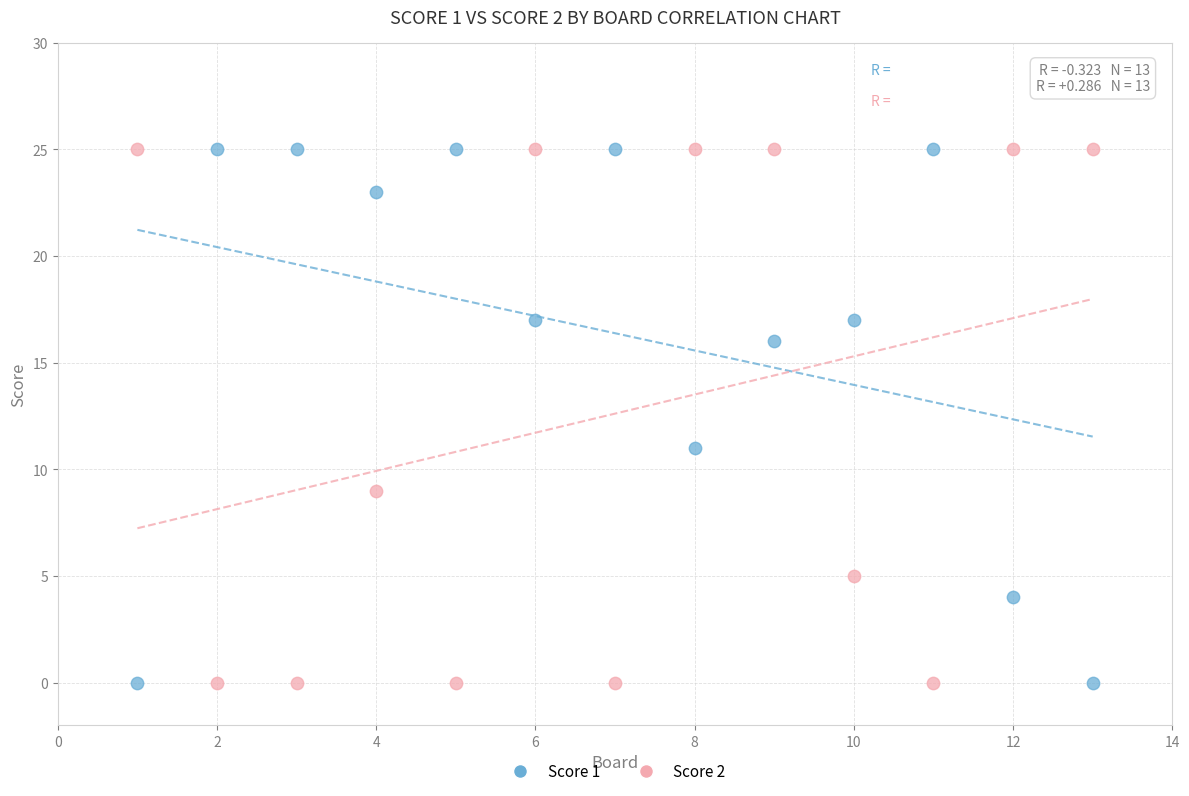

What are all the series names shown in the legend?

Score 1, Score 2